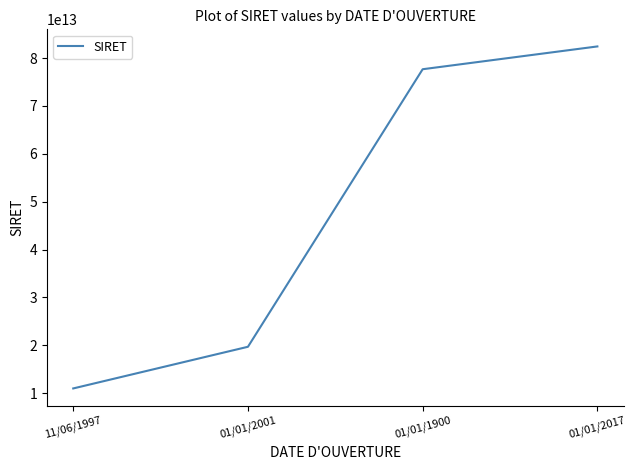

Is it true that the value at 11/06/1997 is 11000007200014?

True